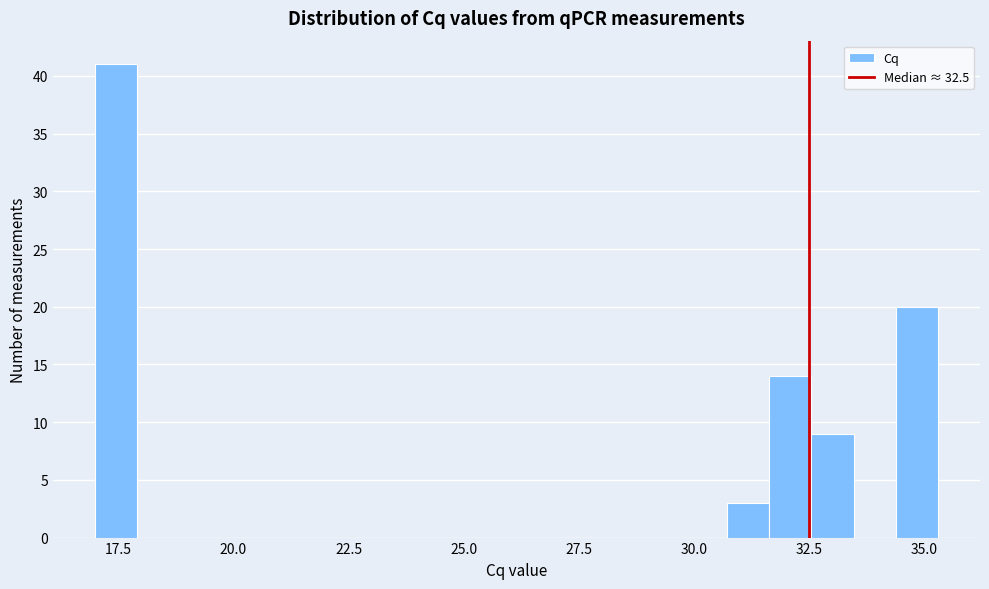

Around what value on the x-axis is the tallest bar? Give the approximate position of its centre, as read against the axis.

17.5